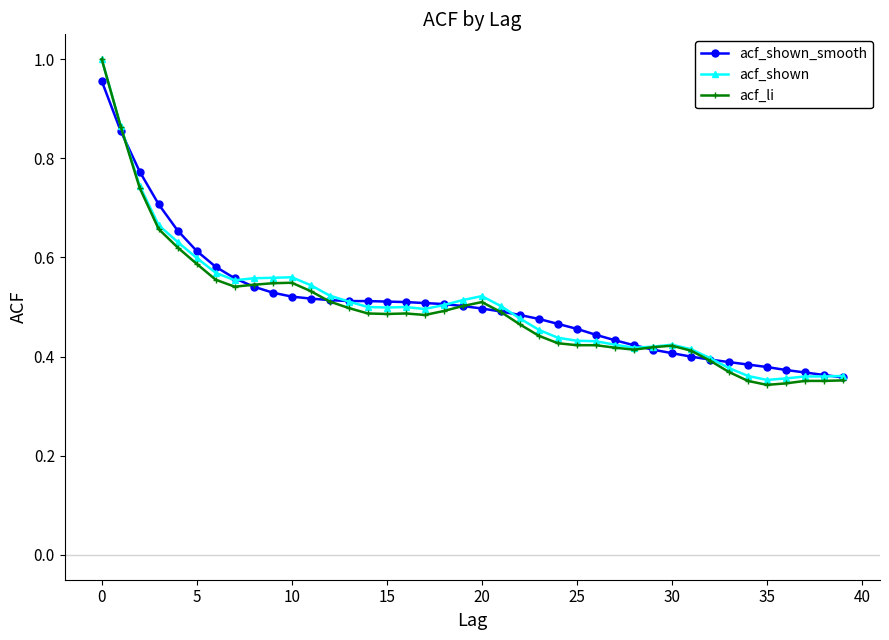

At how many categories does at least one series exceed 0?

40